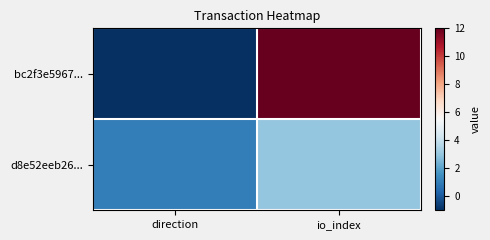

List the series in order of their overall mean, highest first.

bc2f3e5967..., d8e52eeb26...